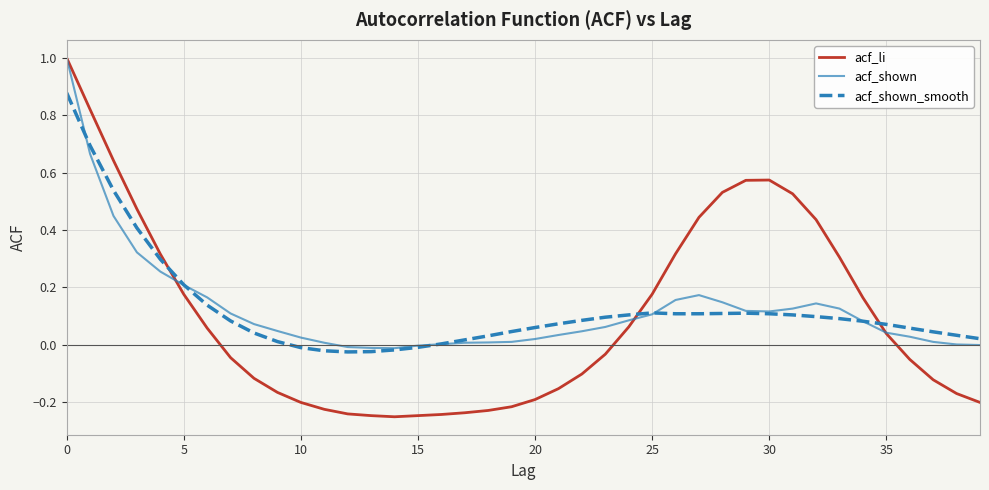

What is the greatest value displayed?

1.0